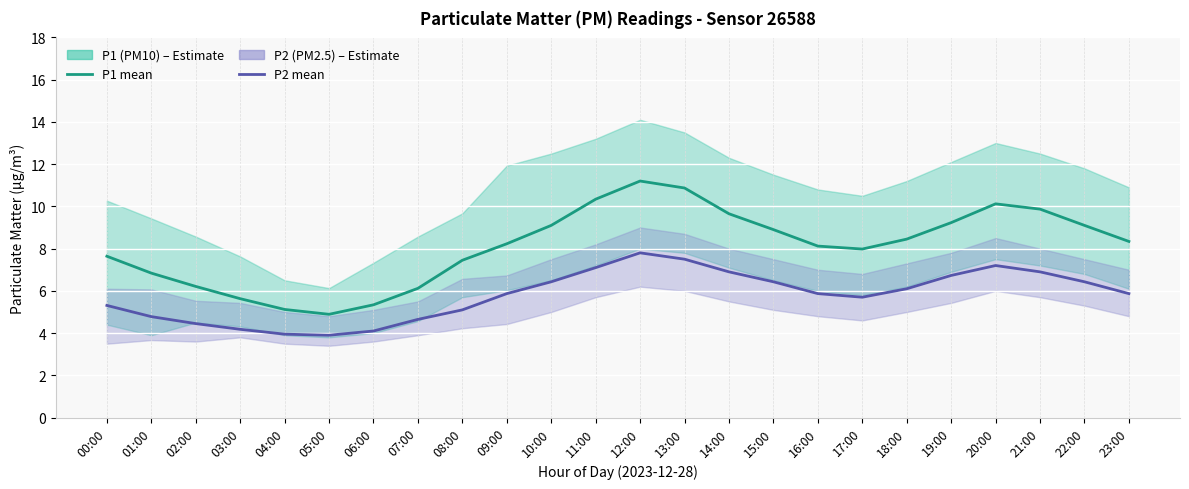

At 19:00, list the series in order from largest to smallest.

P1 (PM10), P2 (PM2.5)